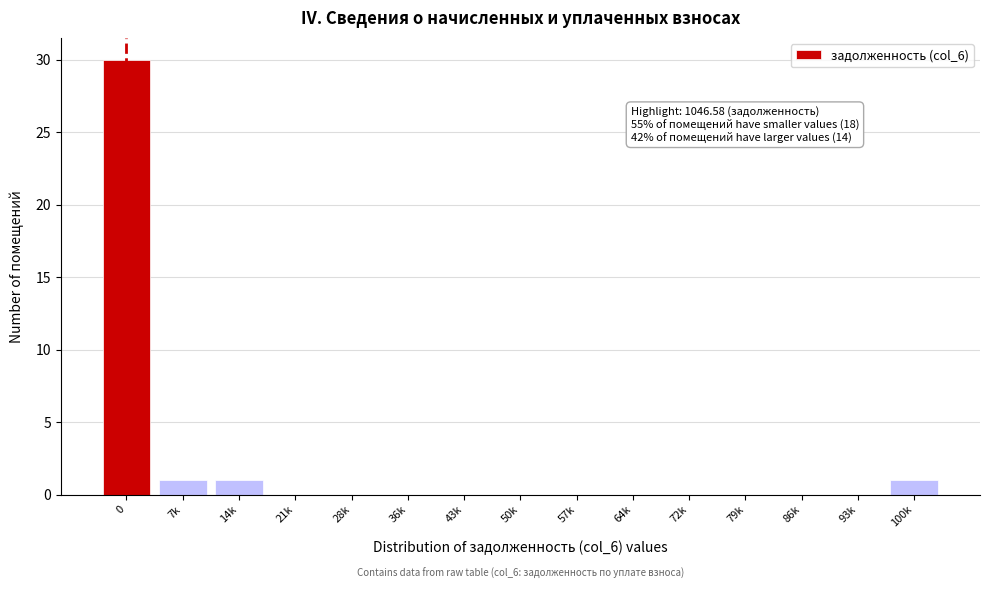

Reading left to right, transcribe all the data shown in this chart.

0=30	7k=1	14k=1	21k=0	28k=0	36k=0	43k=0	50k=0	57k=0	64k=0	72k=0	79k=0	86k=0	93k=0	100k=1